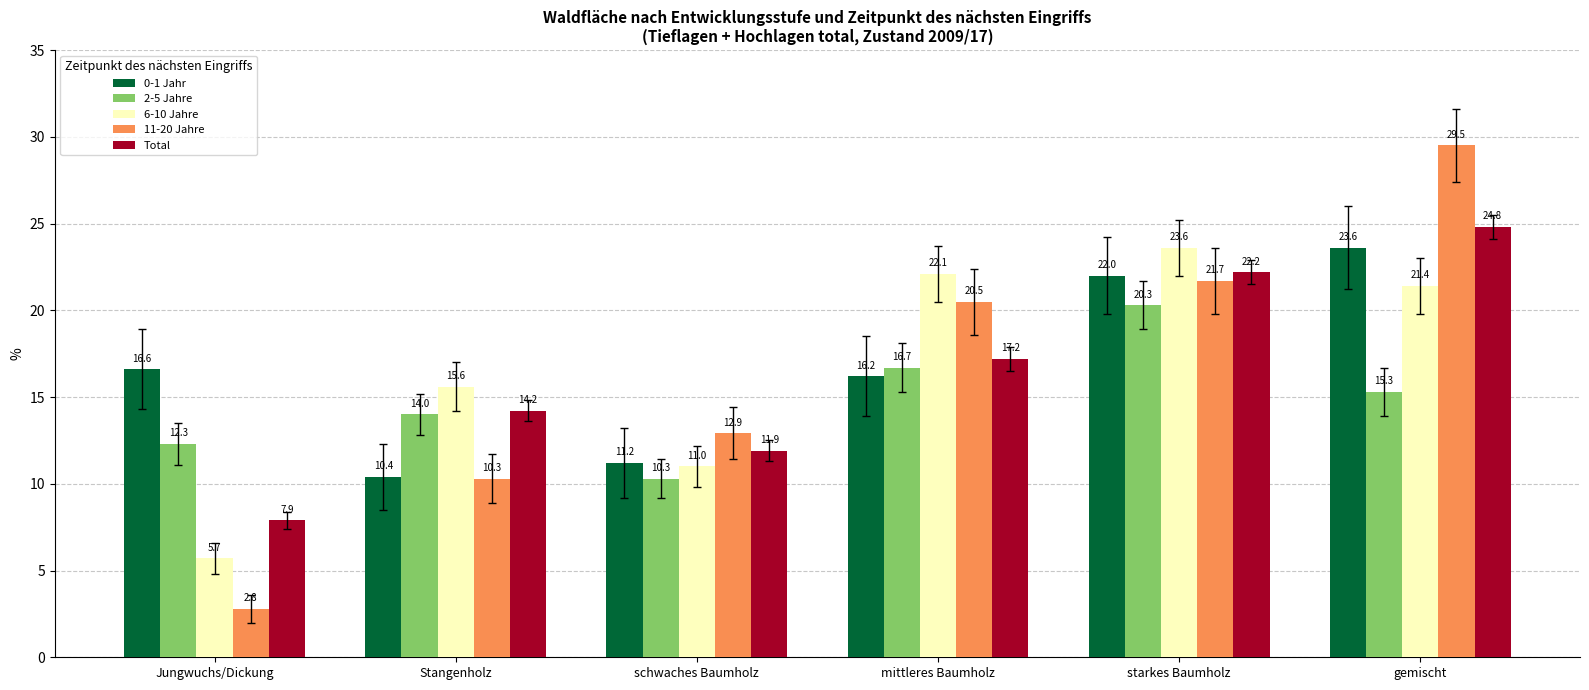

What is the greatest value displayed?

29.5